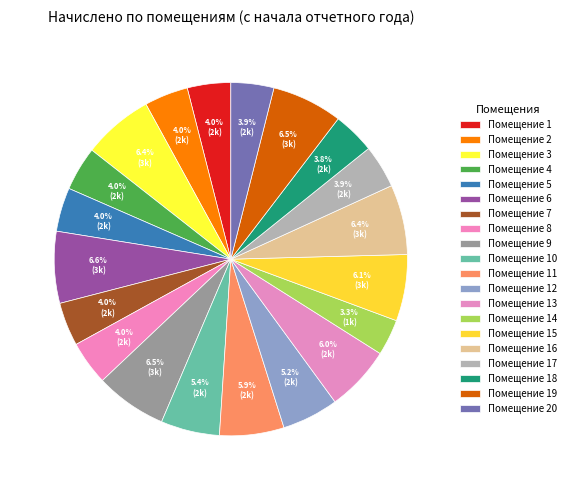

Is there a majority slice in this chart?

No